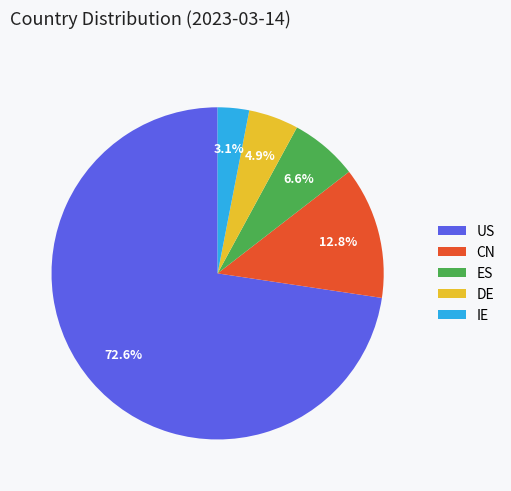

True or false: CN accounts for 13% of the total.

True